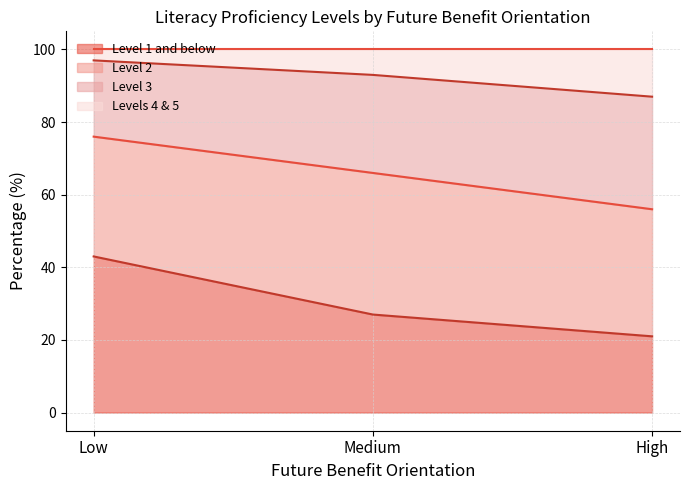

What is the label of the 2nd point from the right?

Medium